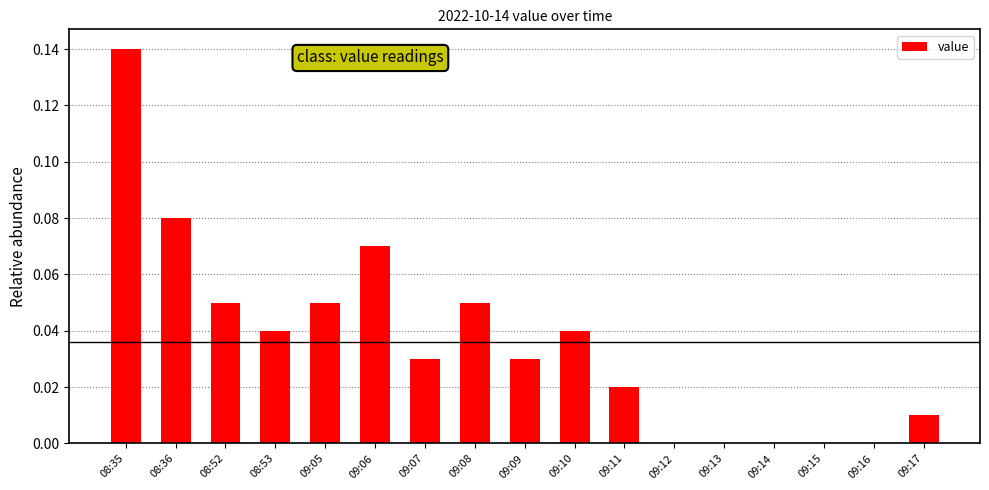

Between 09:06 and 08:36, which is larger?

08:36